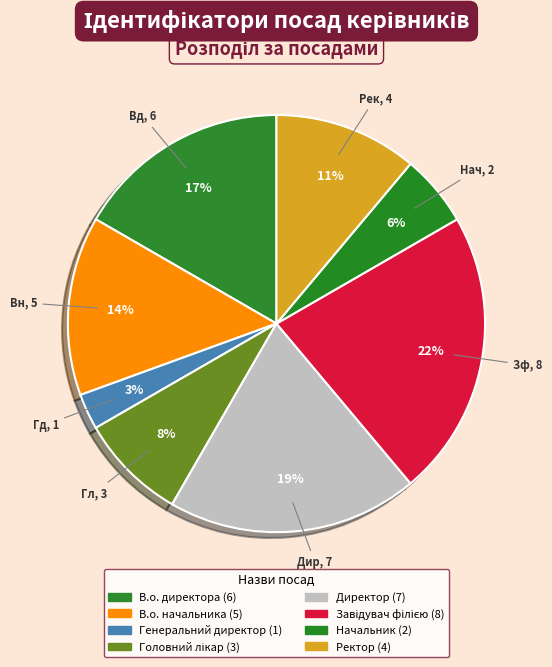

What portion of the pie excludes Начальник?

94.4%